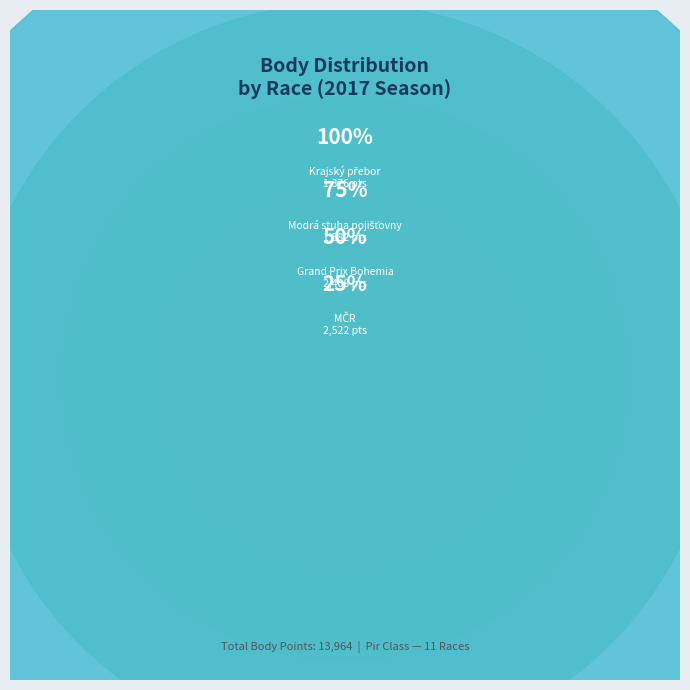

Does any single category account for the majority?

No